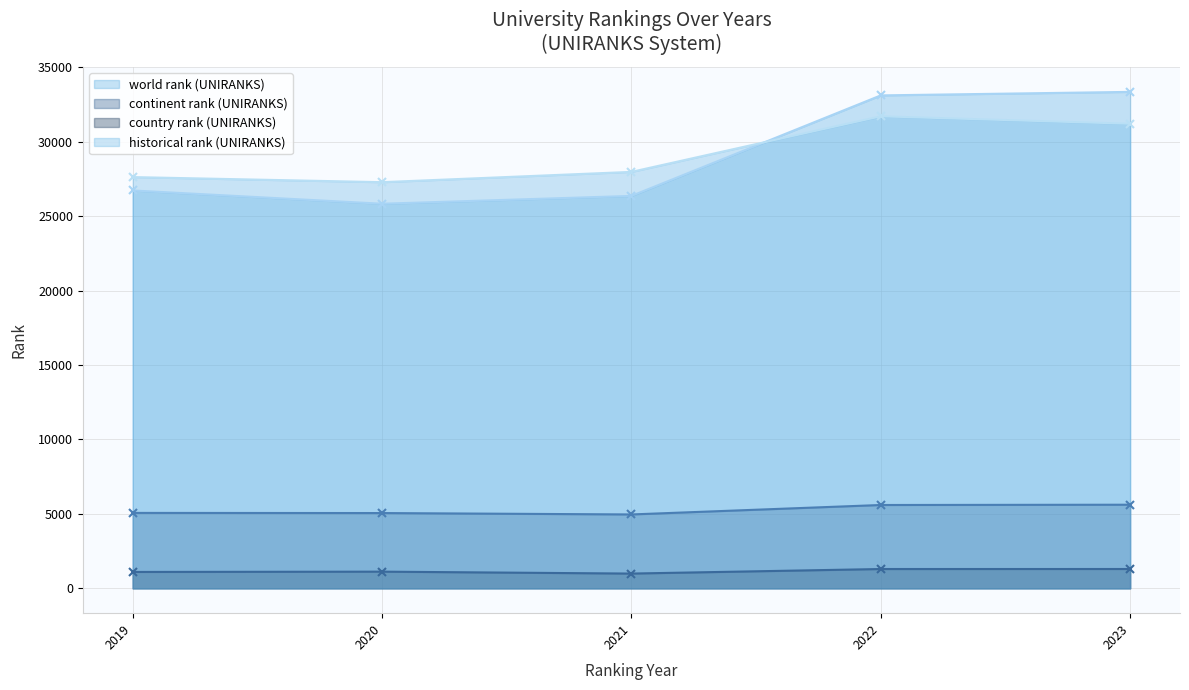

The value of continent rank (UNIRANKS) (line) at 2021 is 4964. True or false?

True